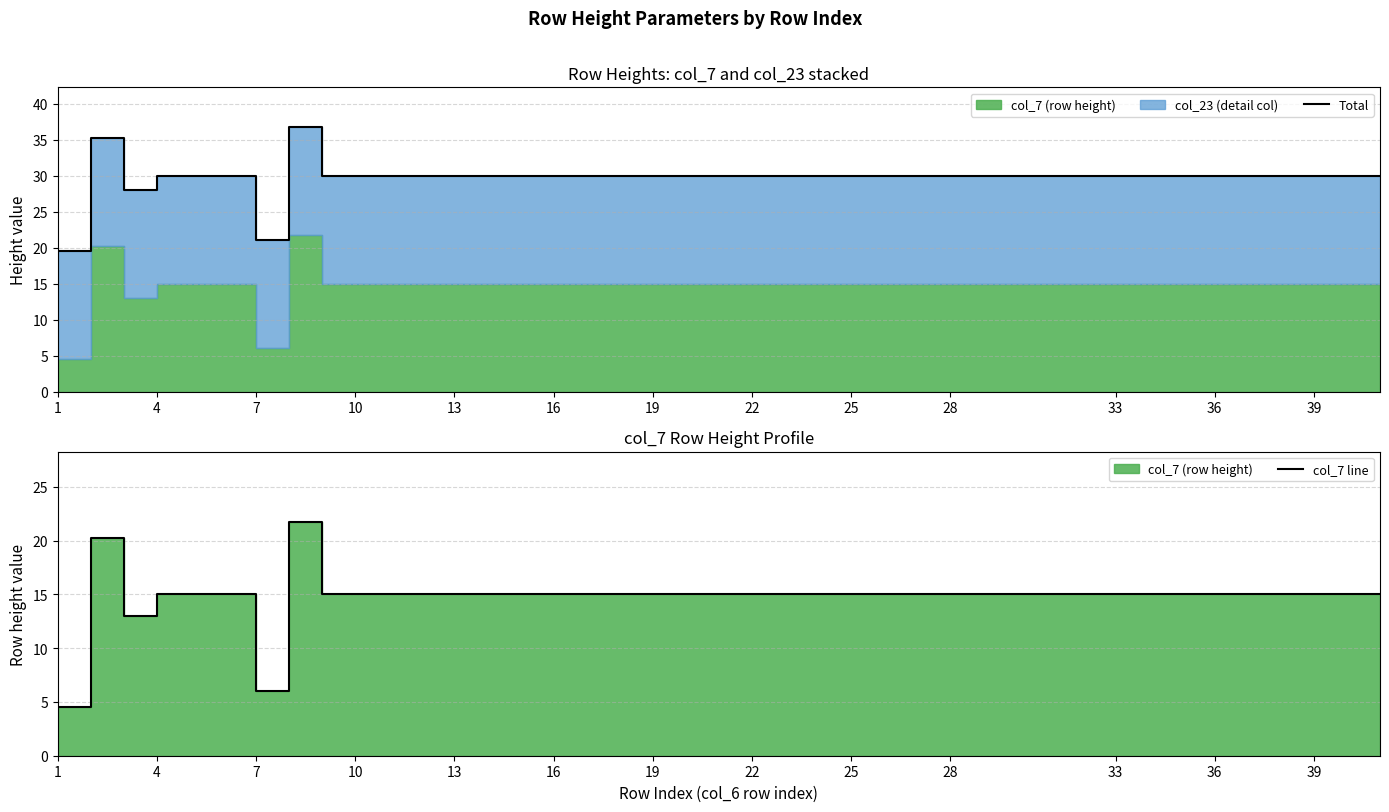

Does the chart have visible grid lines?

Yes